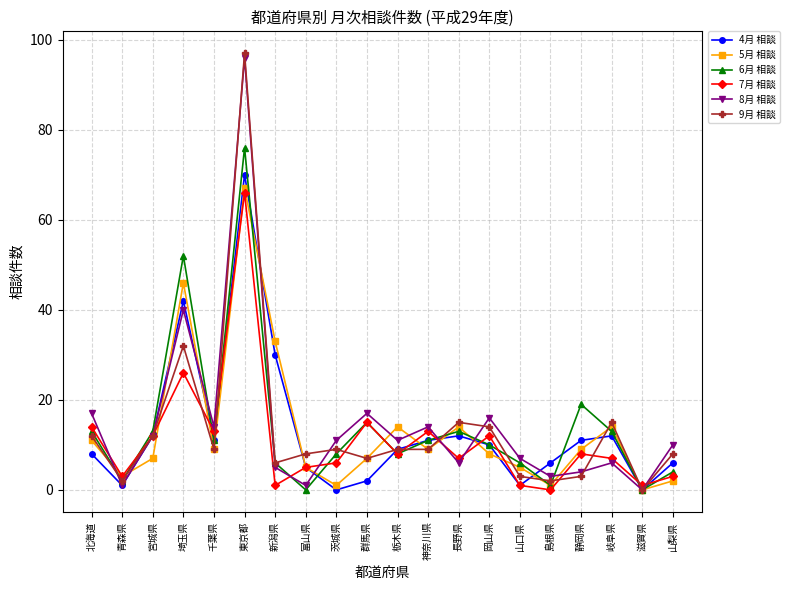

True or false: 7月 相談 has more than 2 interior local peaks.

True